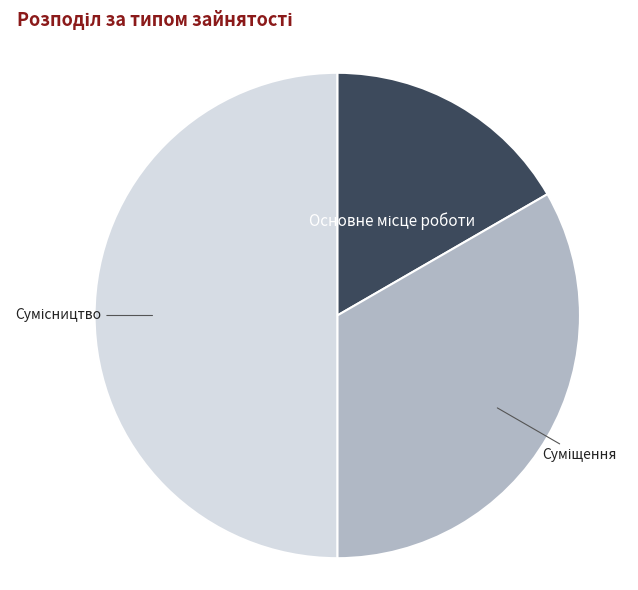

To the nearest percent, what percentage of the pie is Суміщення?

33%